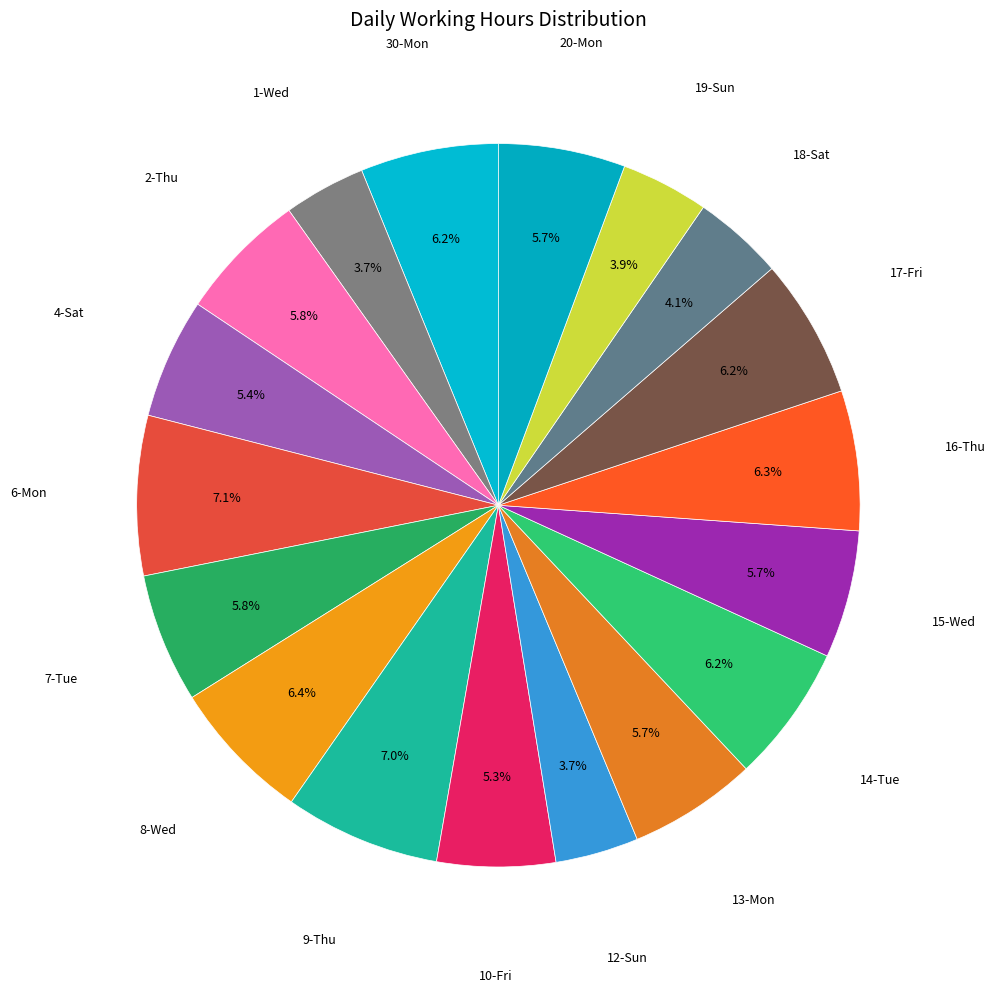

Count the number of slices in the pie.

18